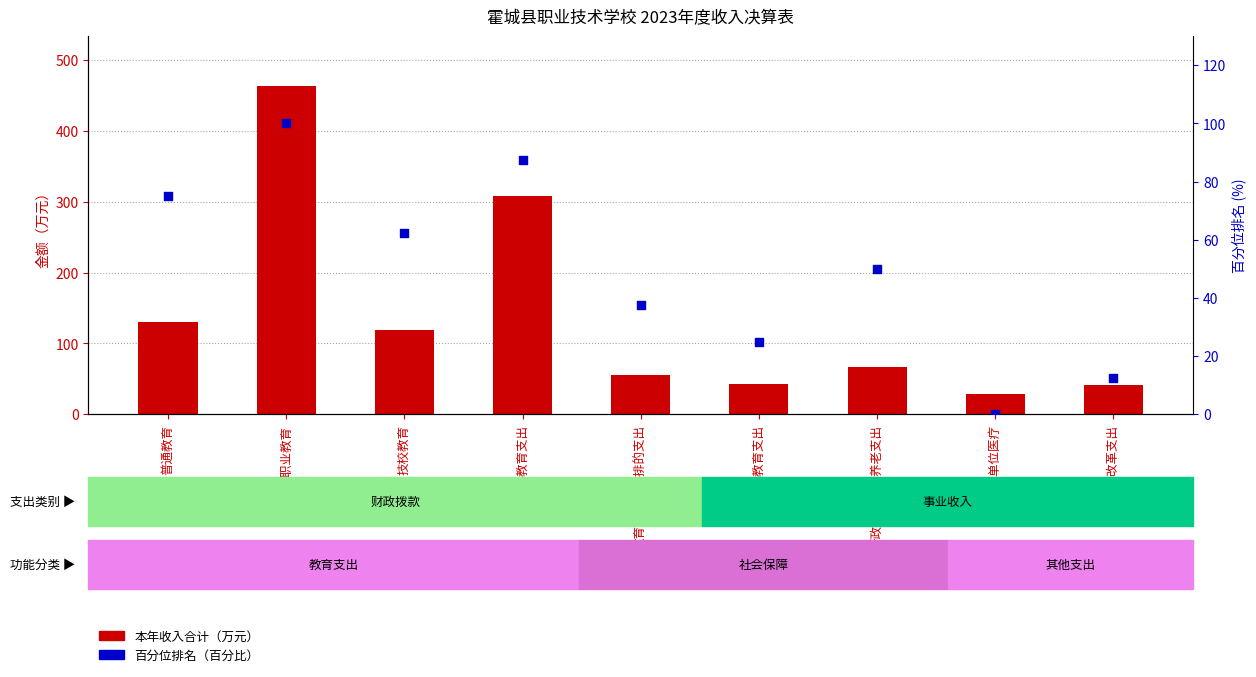

What is the total value across all series at 其他教育支出?

68.4